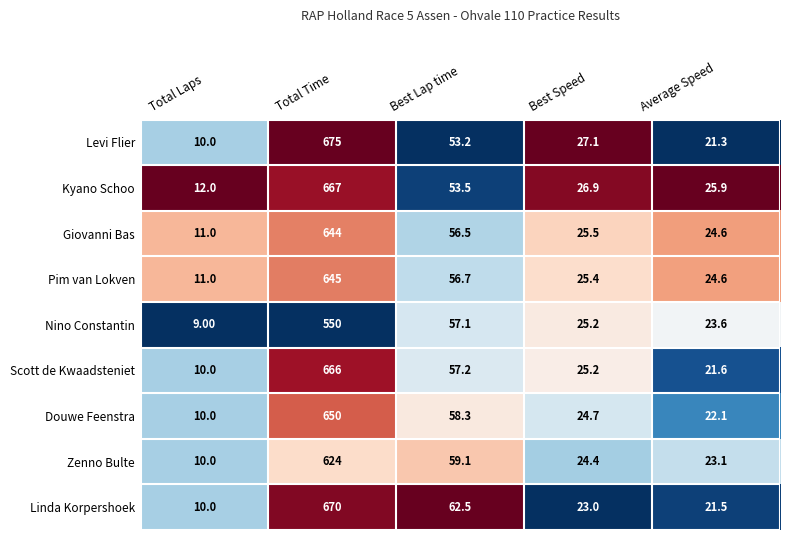

What is the maximum value shown in the chart?

675.0